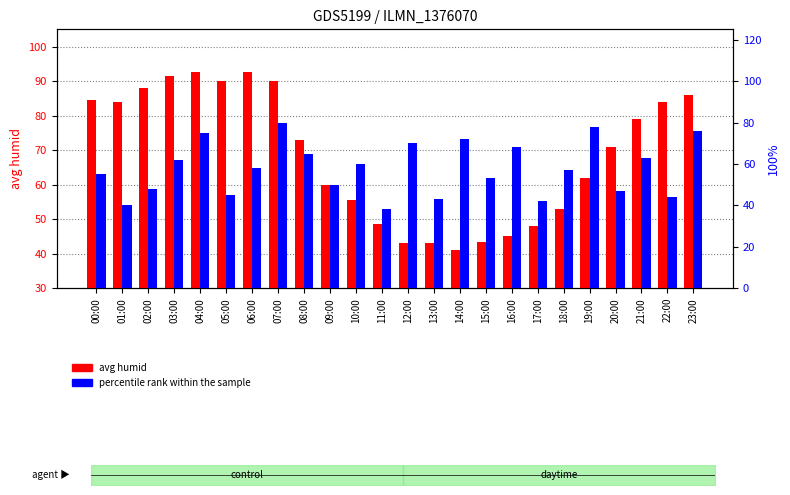

What are all the series names shown in the legend?

avg humid, percentile rank within the sample